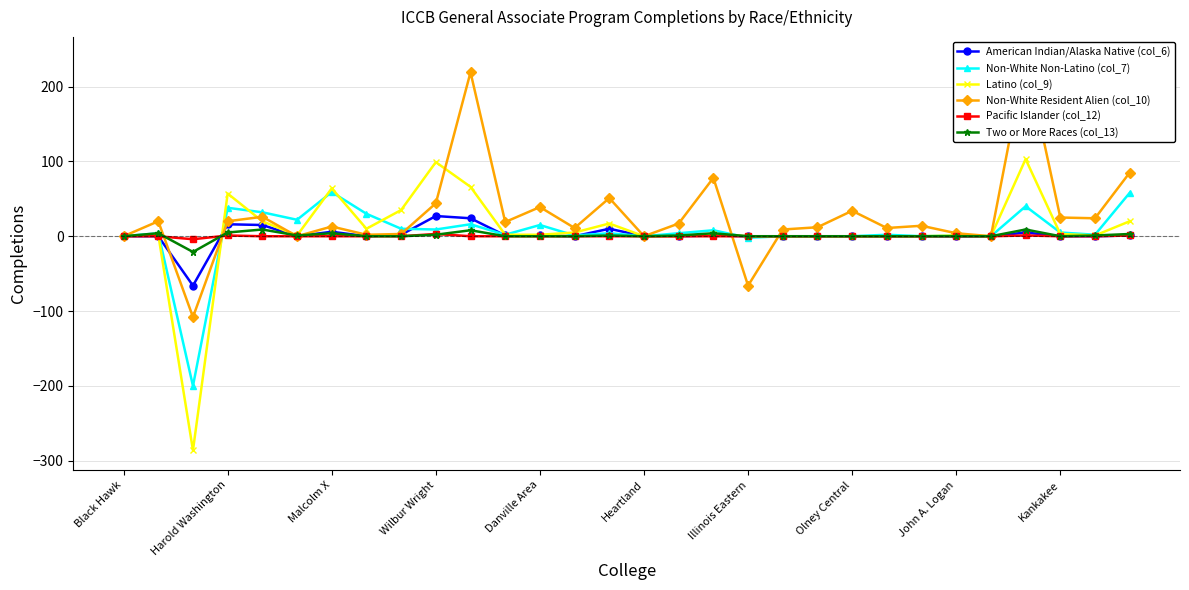

Which series has the largest range (max minus min)?

Latino (col_9)